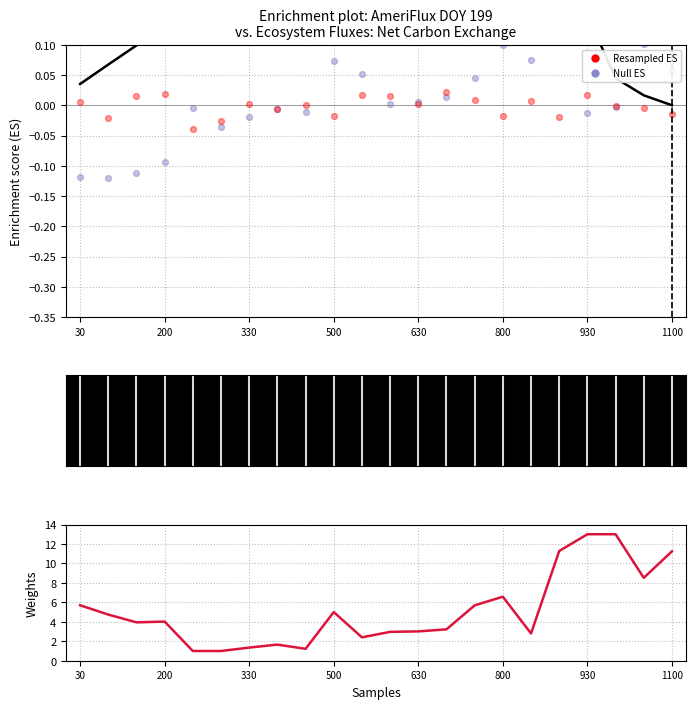

At how many categories does at least one series exceed 8?

5